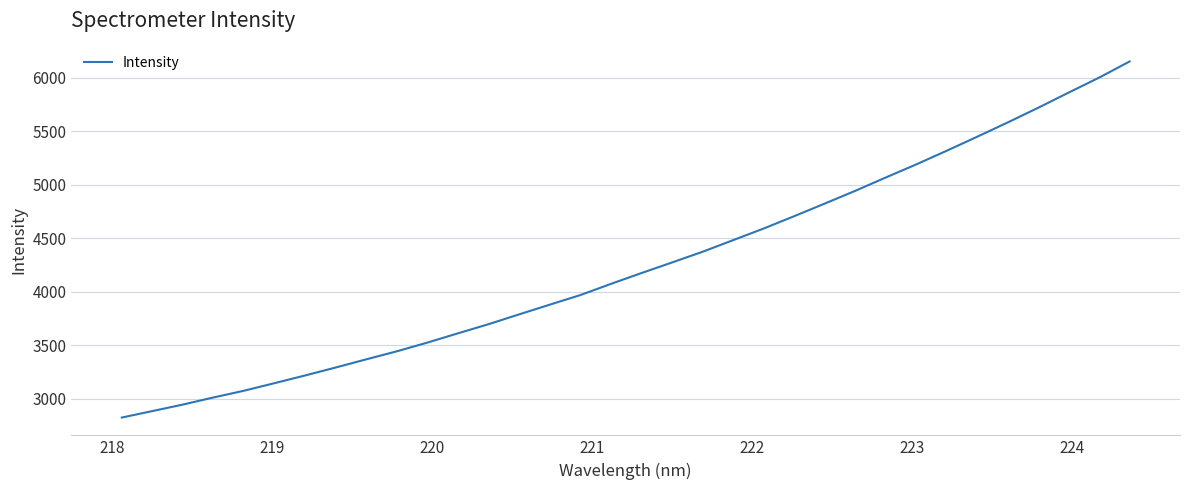

What is the greatest value displayed?

6152.1